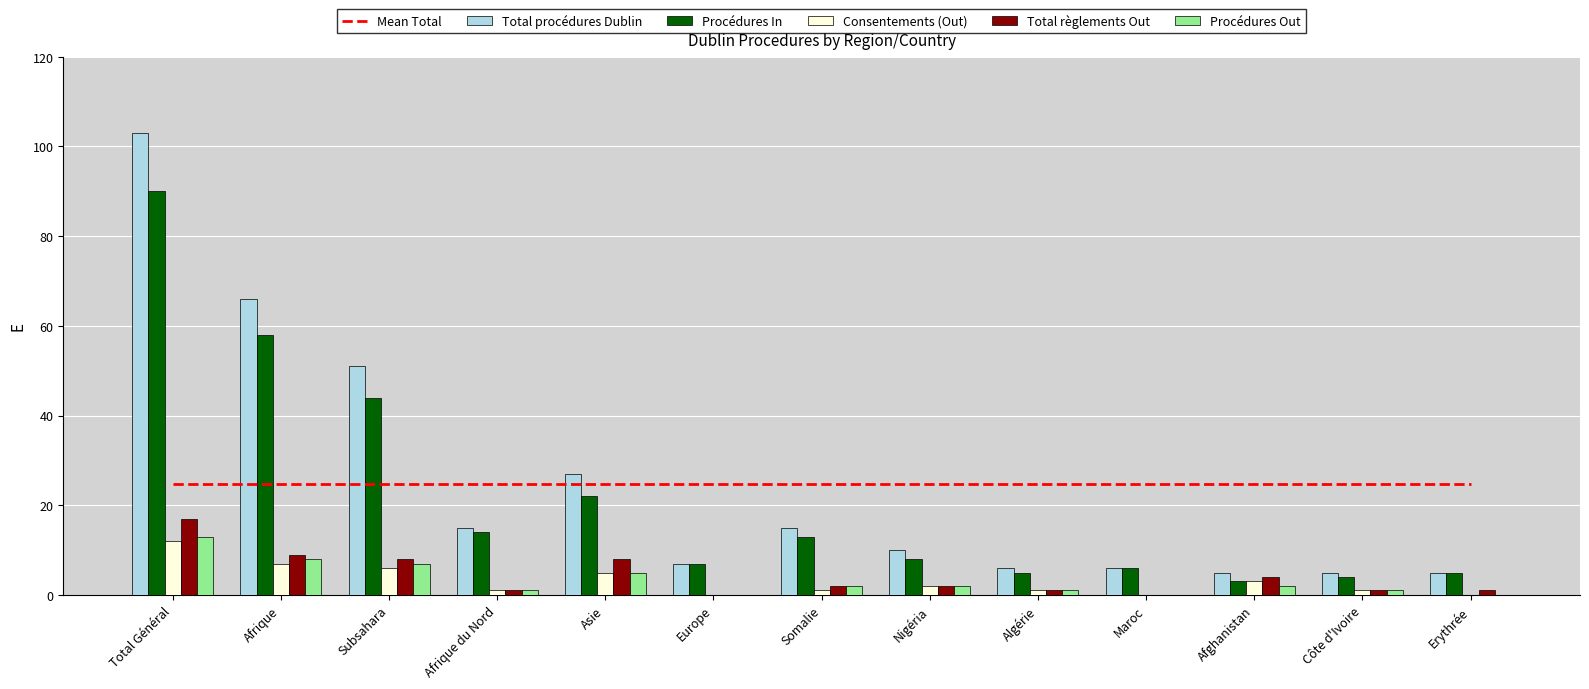

At which label does Procédures In first exceed 8?

Total Général